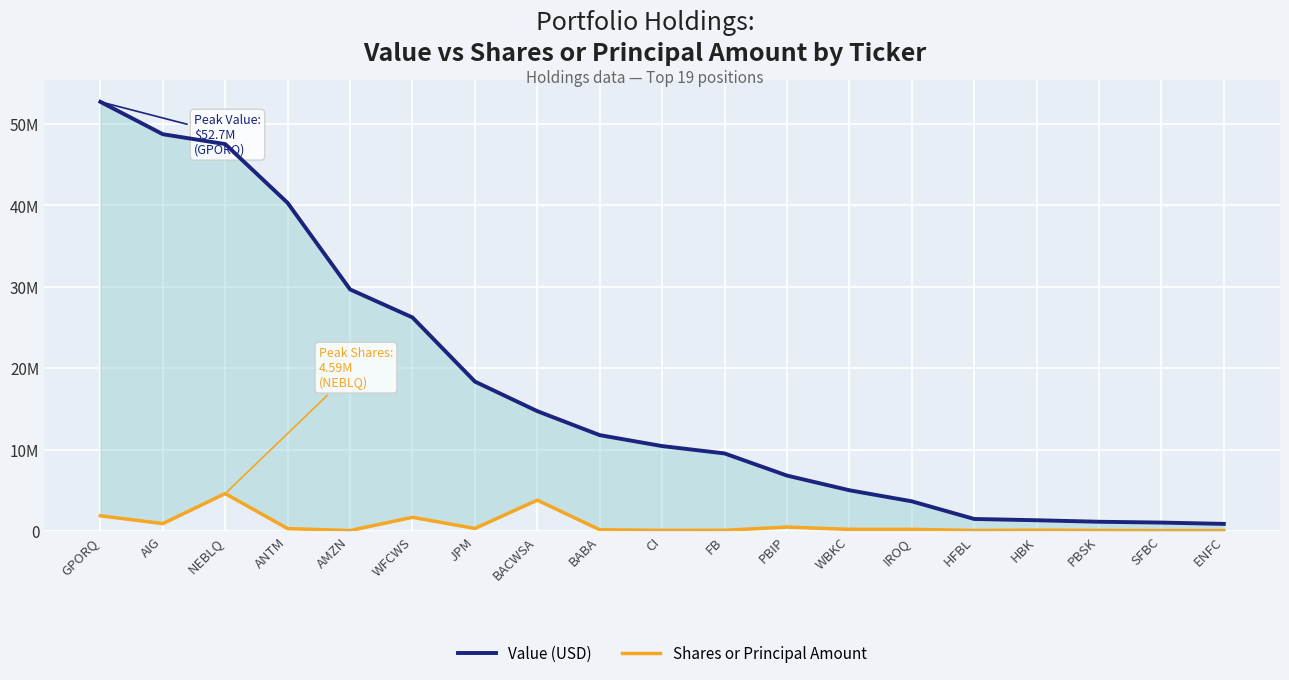

List the labels in order of Value (USD) value, smallest first.

ENFC, SFBC, PBSK, HBK, HFBL, IROQ, WBKC, PBIP, FB, CI, BABA, BACWSA, JPM, WFCWS, AMZN, ANTM, NEBLQ, AIG, GPORQ